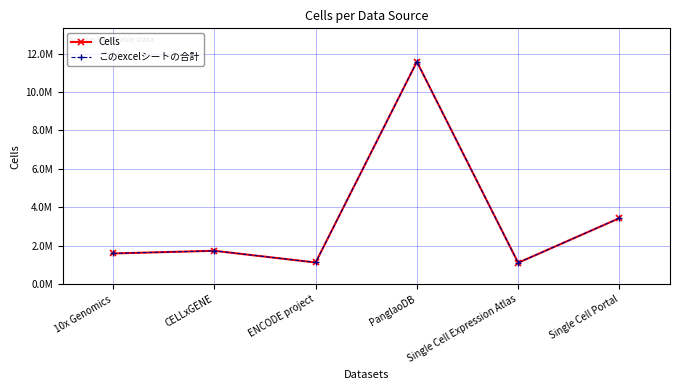

Between ENCODE project and PanglaoDB, which series saw the biggest shift?

Cells